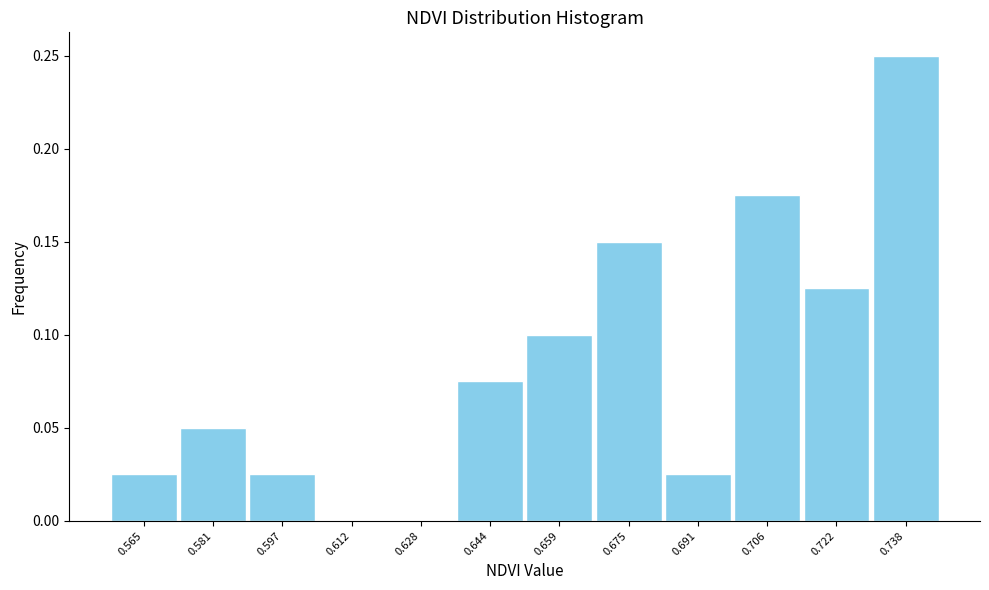

The value at 0.738 is 0.4. True or false?

False